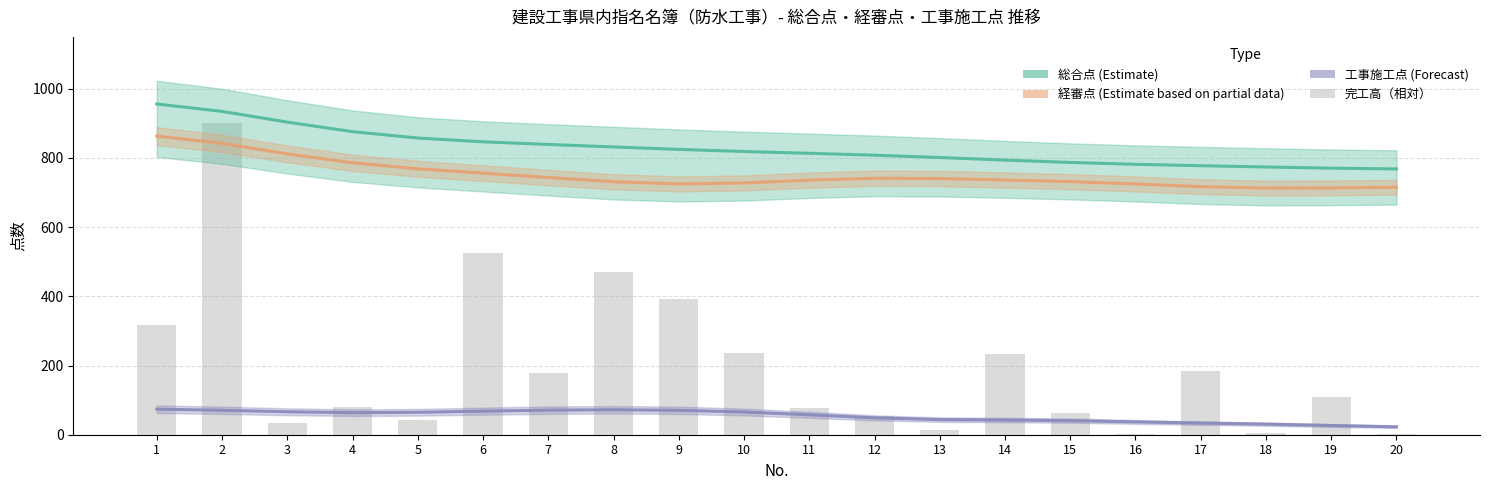

Does the chart contain any negative values?

No